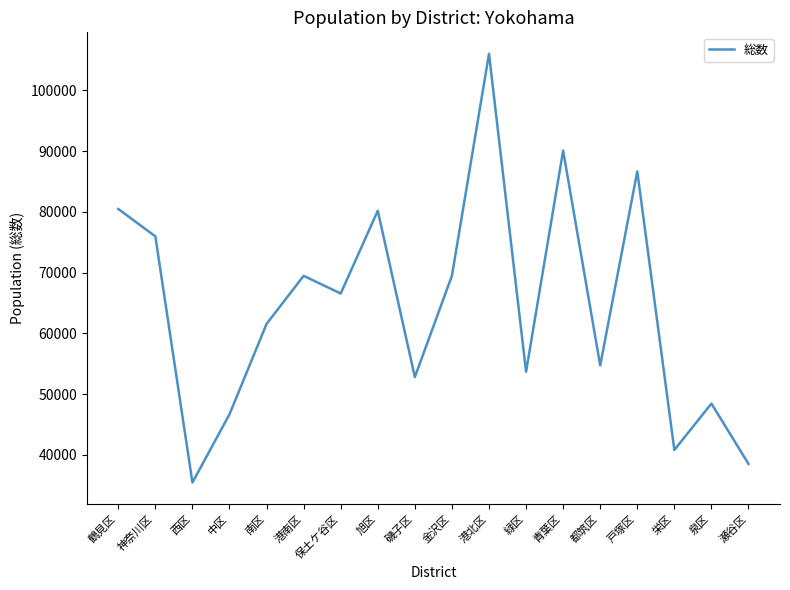

What is the difference between the values at 鶴見区 and 栄区?

39657